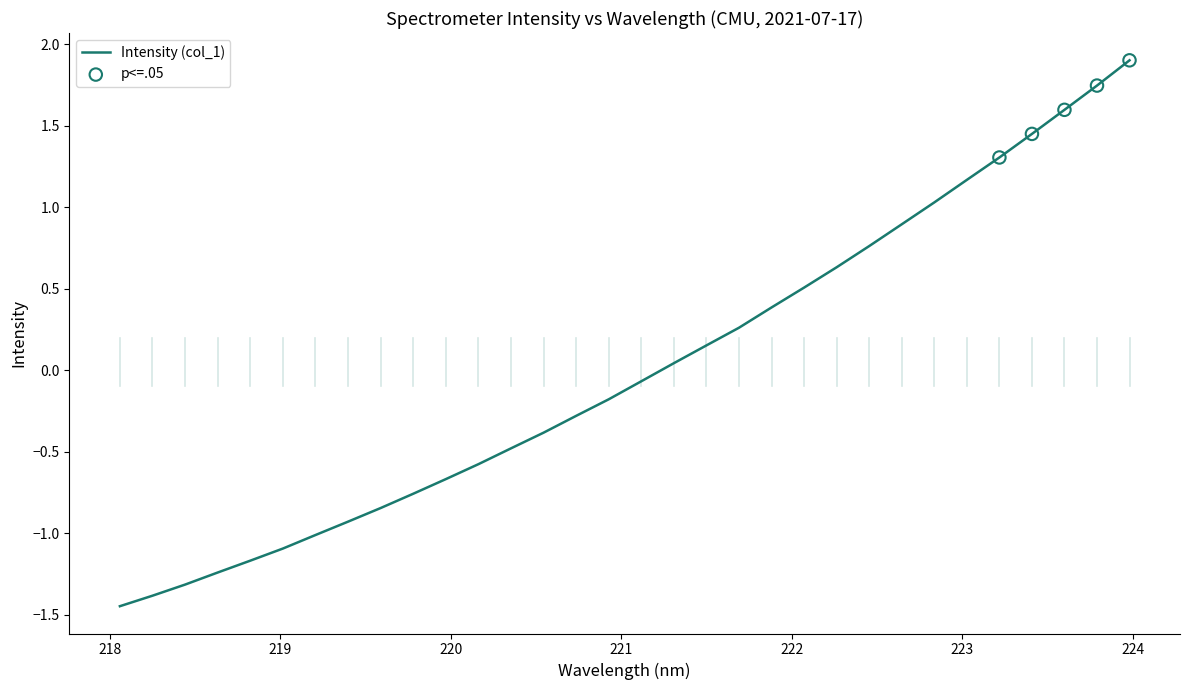

What is the difference between the maximum and minimum values?

3.3